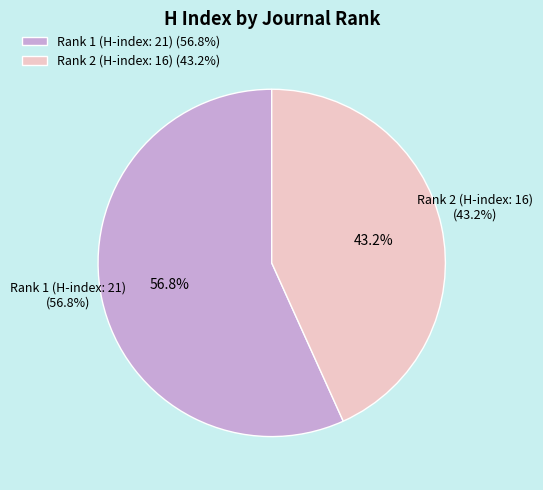

Rank the categories by value from highest to lowest.

Rank 1 (H-index: 21), Rank 2 (H-index: 16)